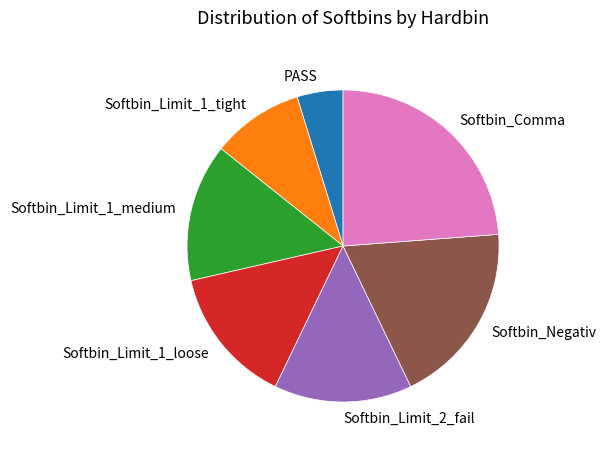

Is there any slice that represents more than half of the pie?

No